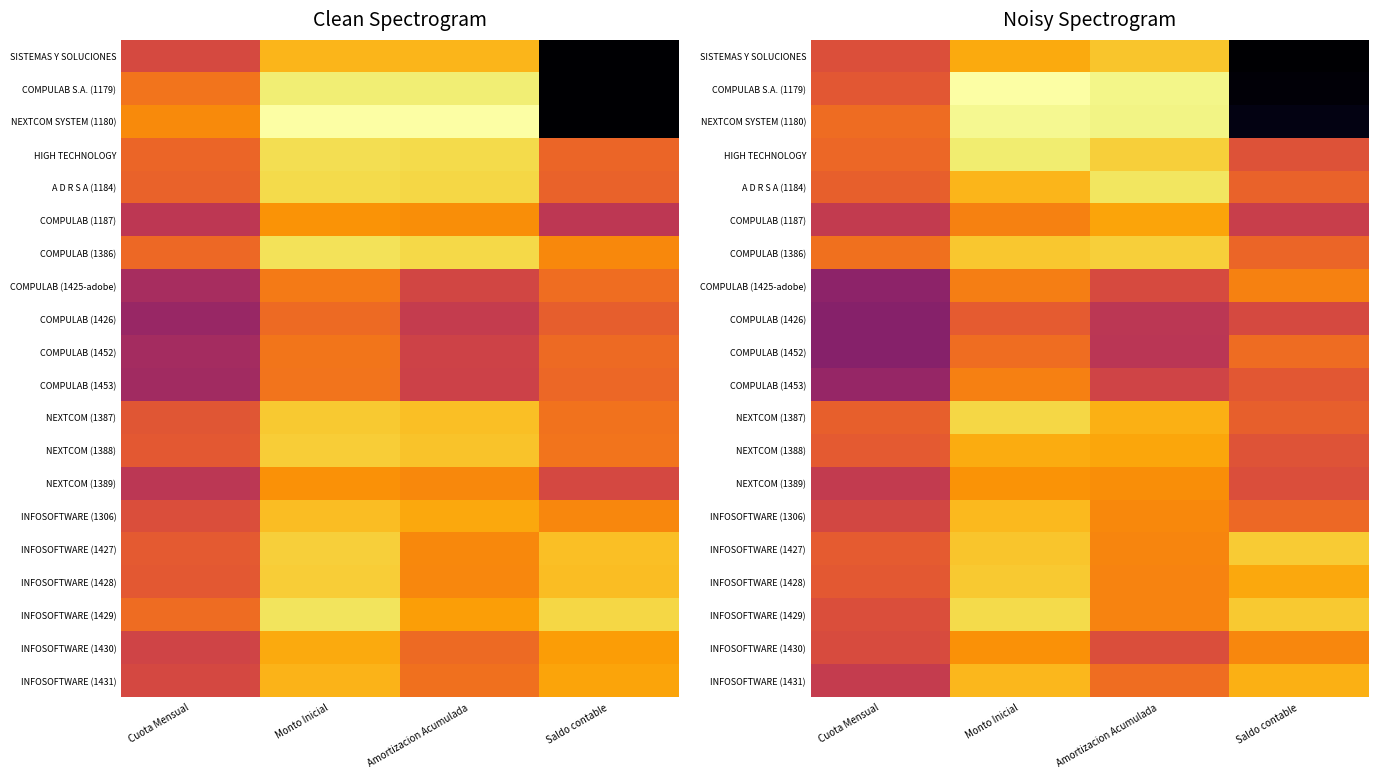

What is the maximum value shown in the chart?

10.6